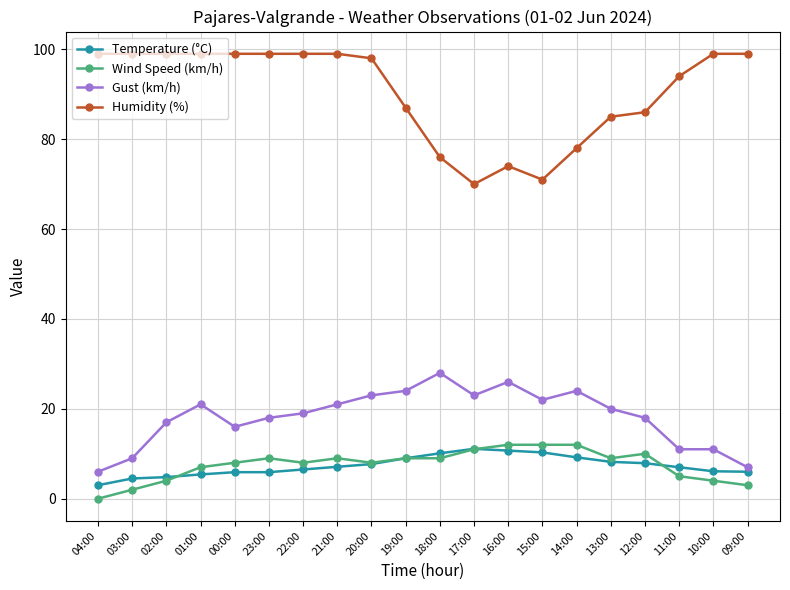

Which category has the lowest value in the Wind Speed (km/h) series?

04:00